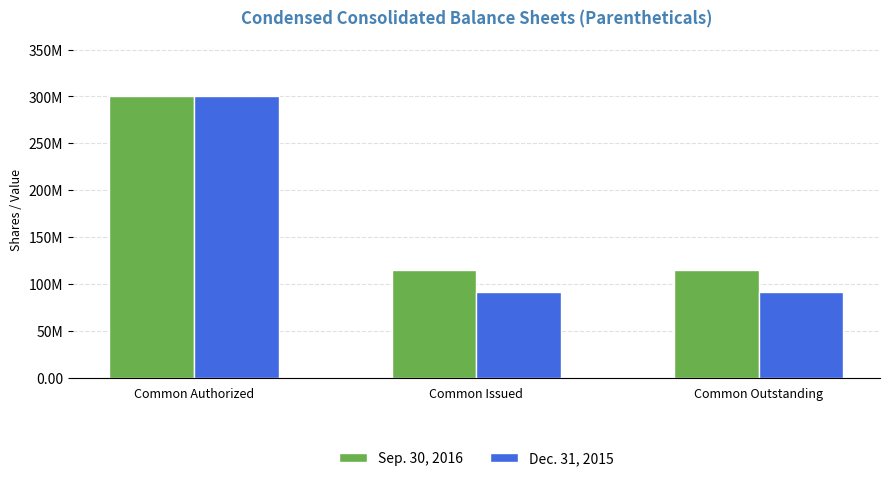

Which series has the largest total across all categories?

Sep. 30, 2016